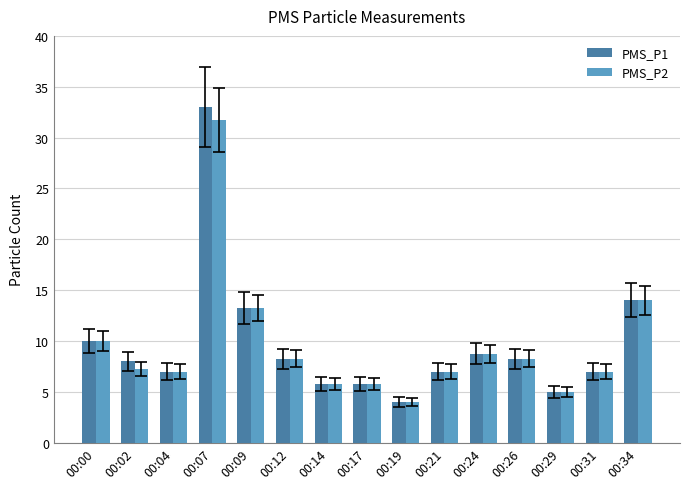

Which category has the lowest value across all series?

00:19